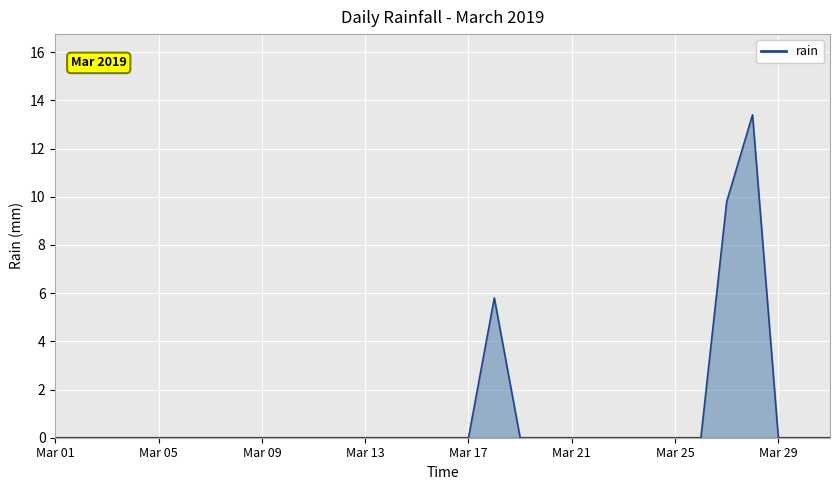

At which category does the chart reach its peak across all series?

2019-03-28